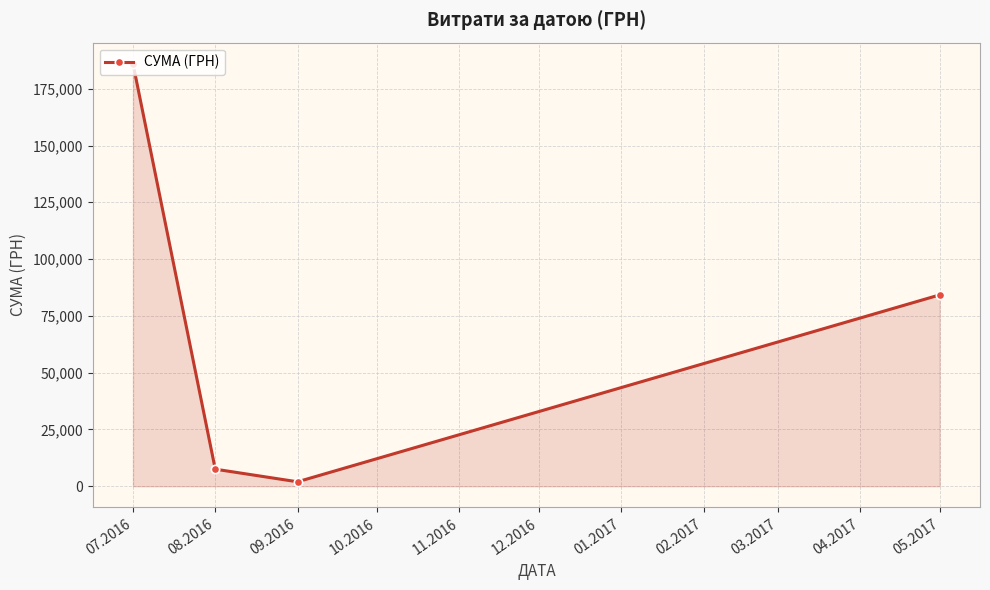

How many values exceed 84232?

2